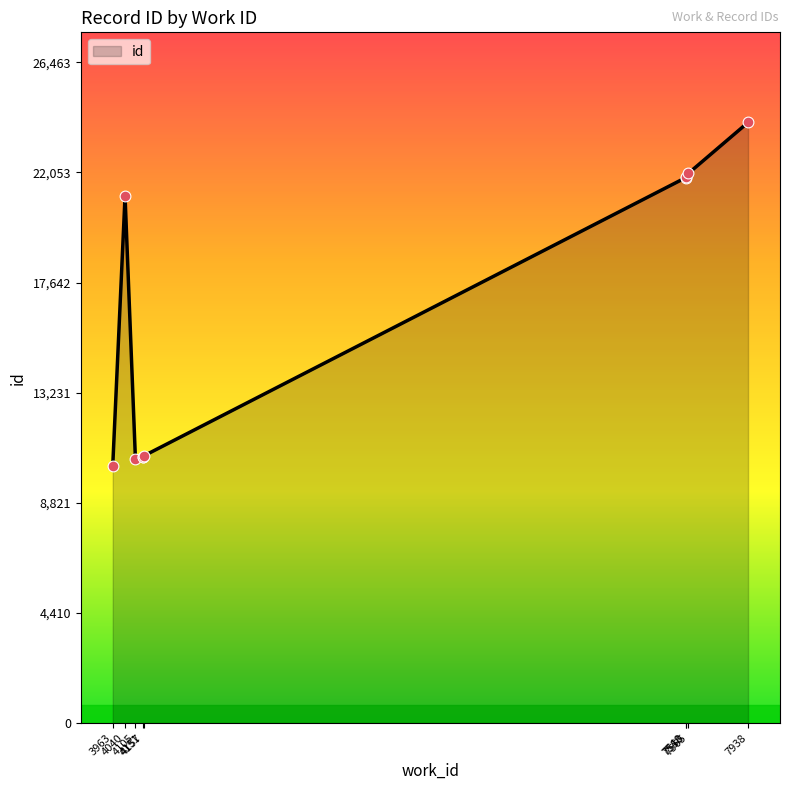

What is the ratio of the value at 4151 to the value at 3963?

1.0